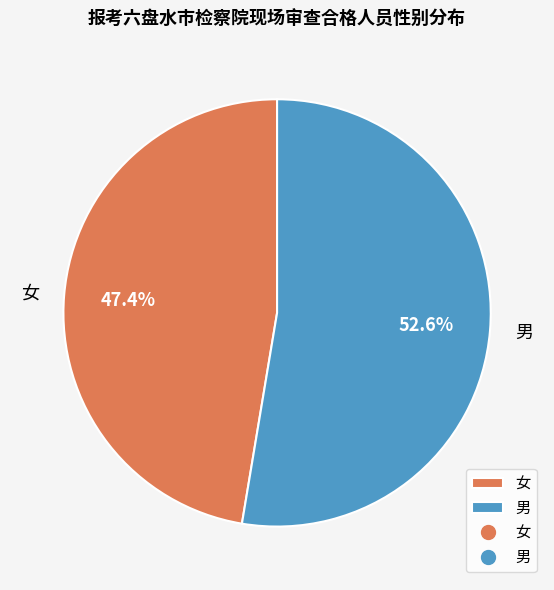

To the nearest percent, what is the difference between the 男 and 女 slice percentages?

5%